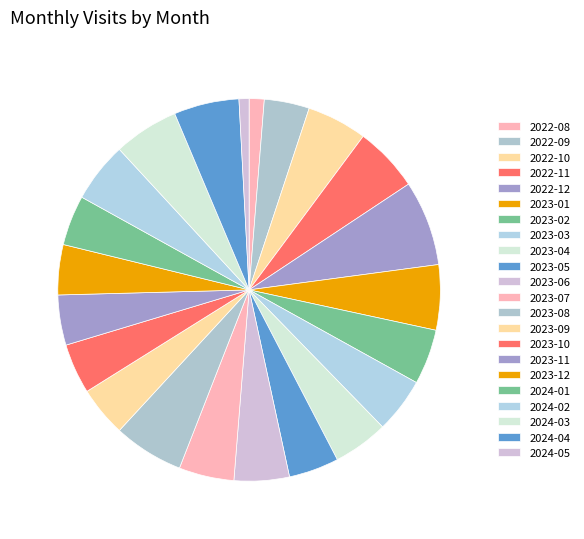

How many slices are in this pie chart?

22